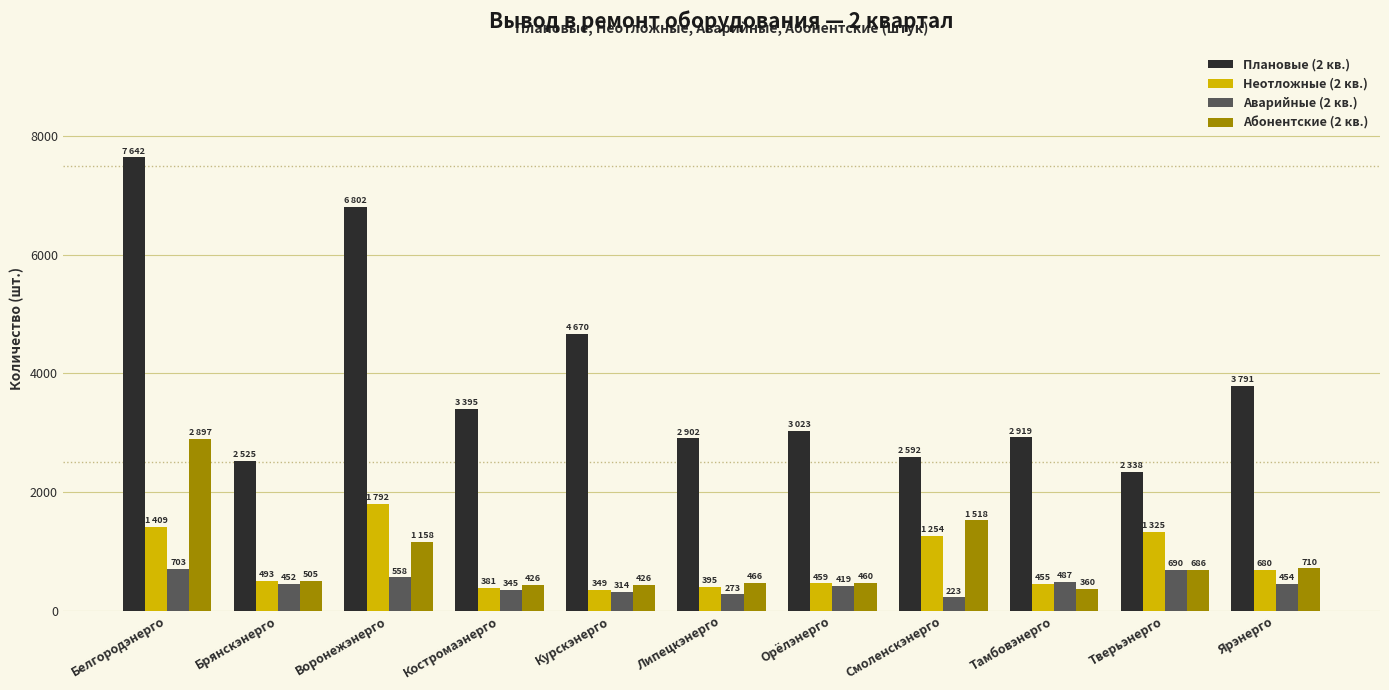

Rank the series at Липецкэнерго from highest to lowest value.

Плановые (2 кв.), Абонентские (2 кв.), Неотложные (2 кв.), Аварийные (2 кв.)